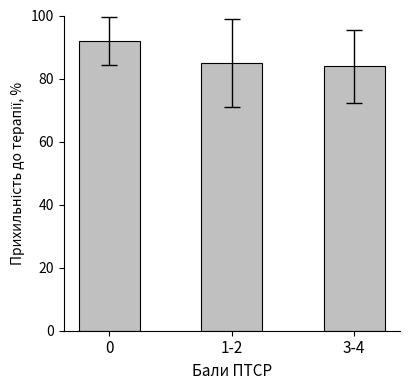

What position from the right is 3-4?

1